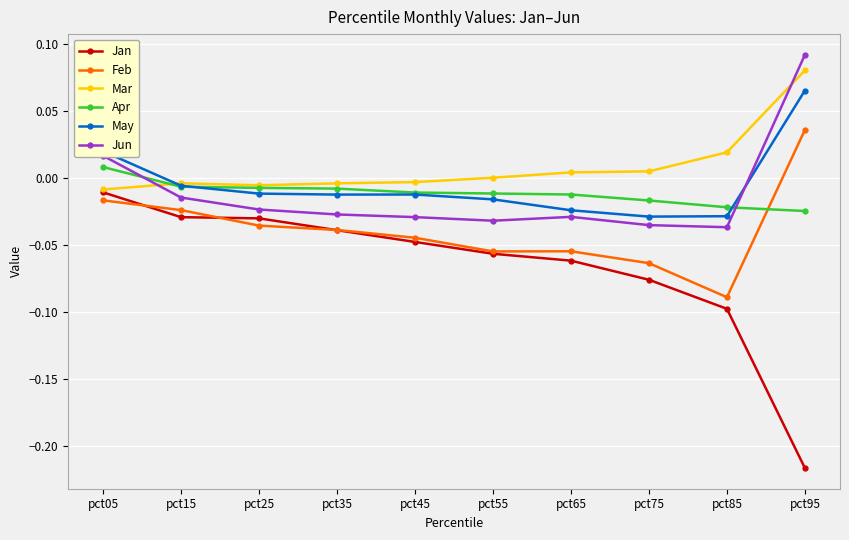

Where does the Apr series first go above 0?

pct05